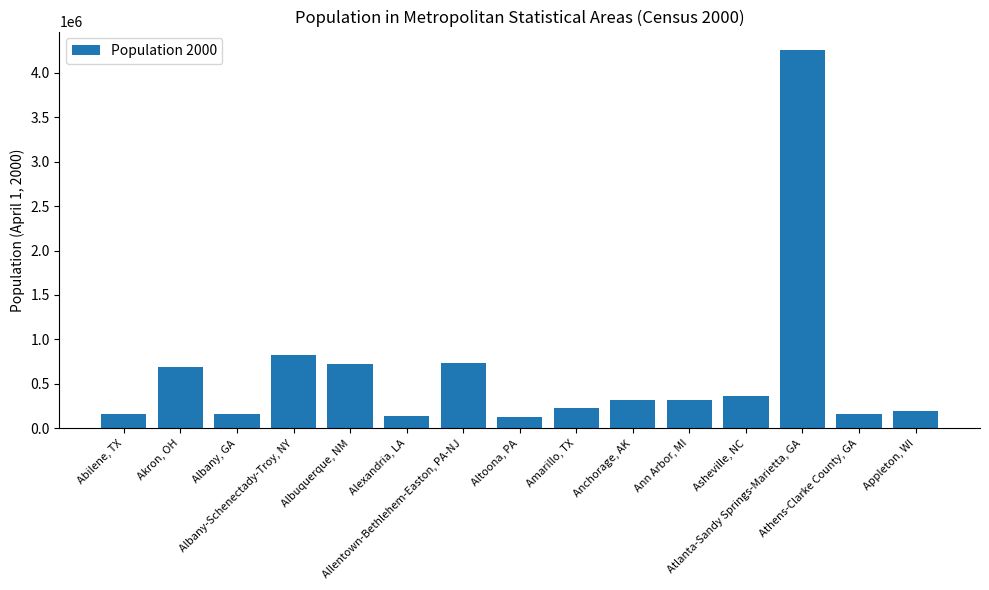

What is the difference between the maximum and minimum values?

4118837